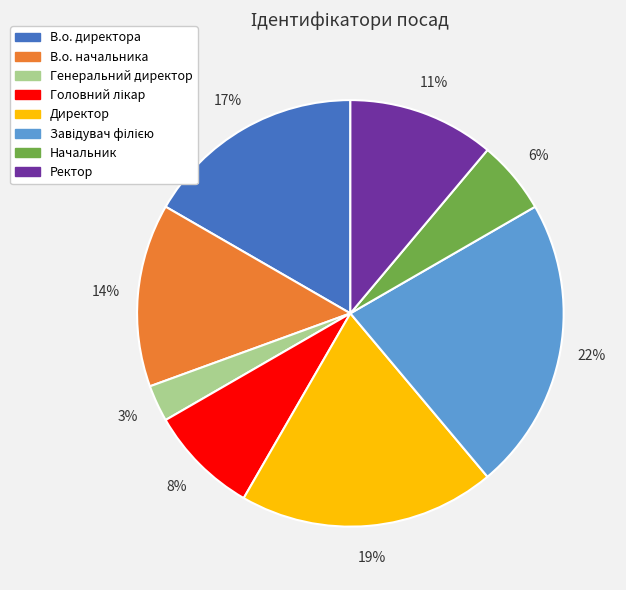

True or false: Начальник accounts for 6% of the total.

True